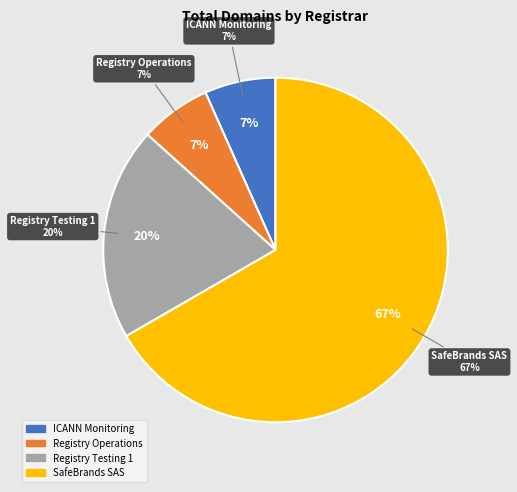

To the nearest percent, what percentage of the pie is Registry Testing 1?

20%